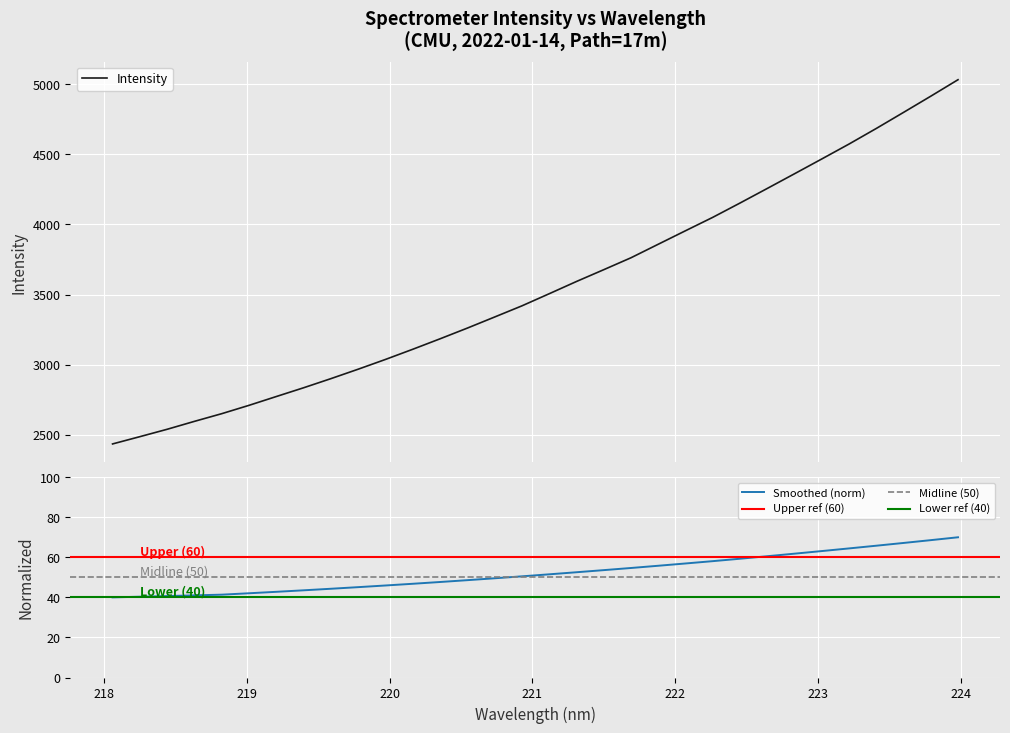

Between 220.3533 and 220.5444, which is larger?

220.5444